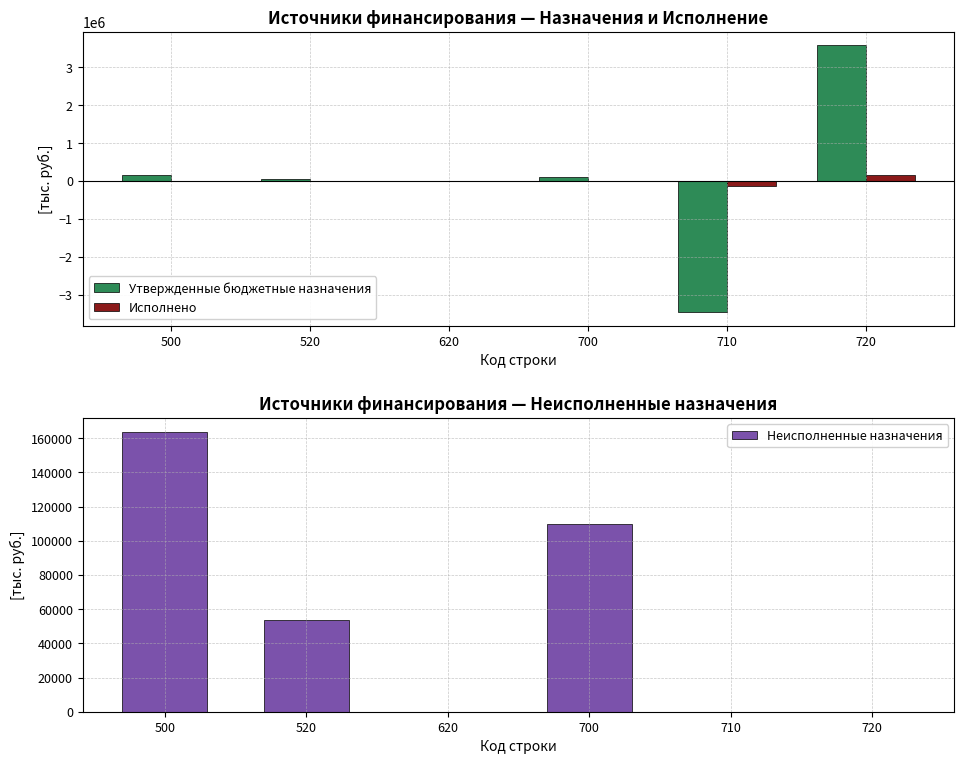

At which category is the sum across all series the highest?

720